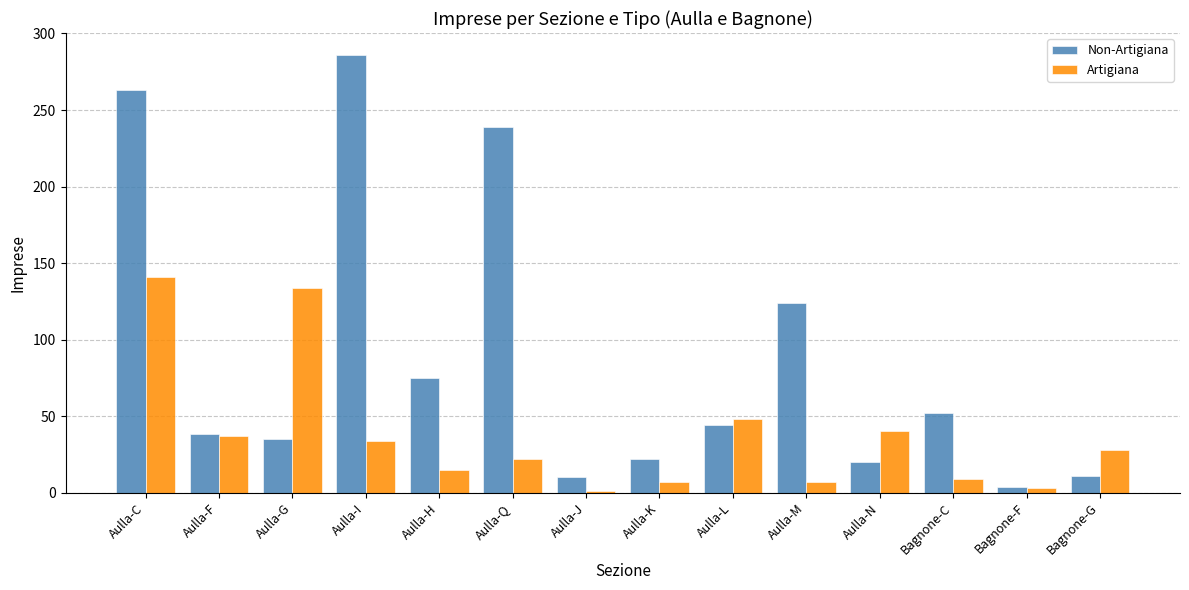

Which series has the largest range (max minus min)?

Non-Artigiana